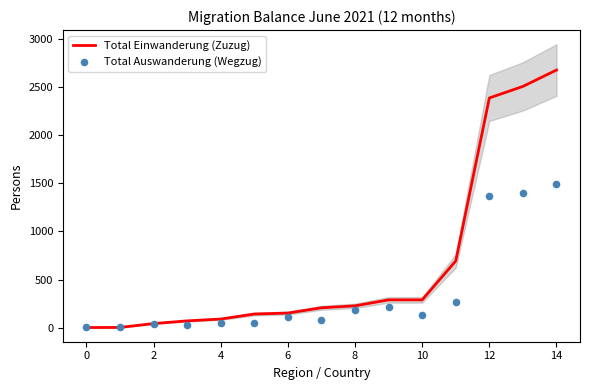

At how many categories does at least one series exceed 377?

4